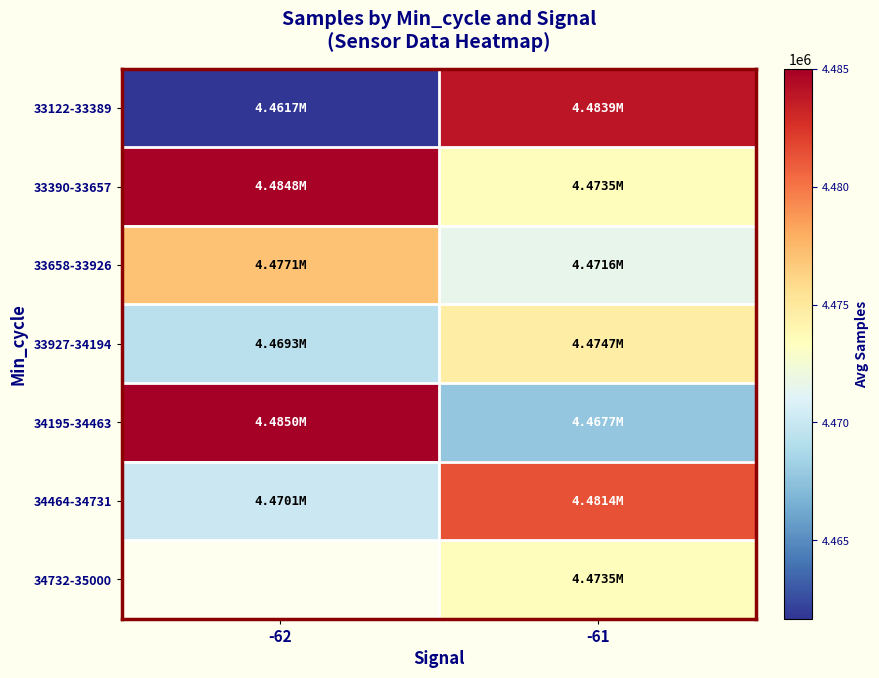

List the labels in order of 33122-33389 value, smallest first.

-62, -61